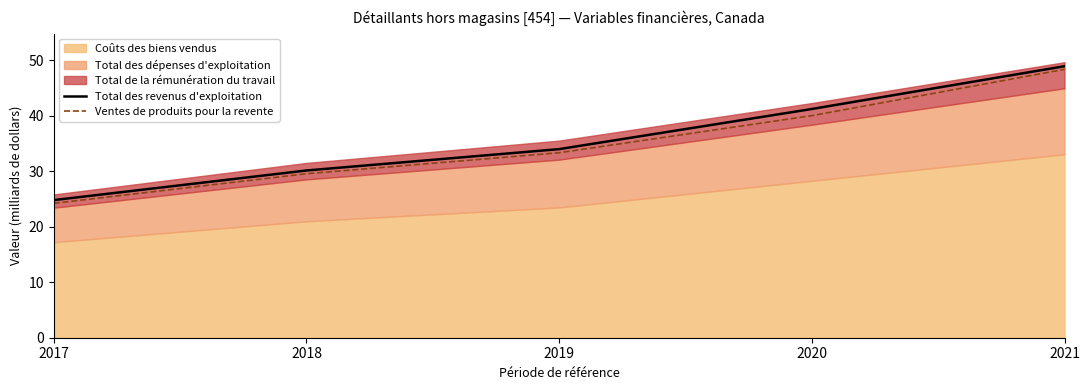

List the labels in order of Ventes de produits pour la revente value, smallest first.

2017, 2018, 2019, 2020, 2021